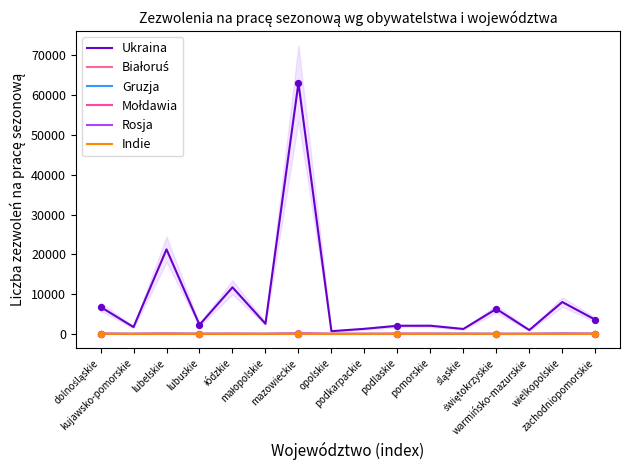

Which series has the widest spread of Y values?

Ukraina